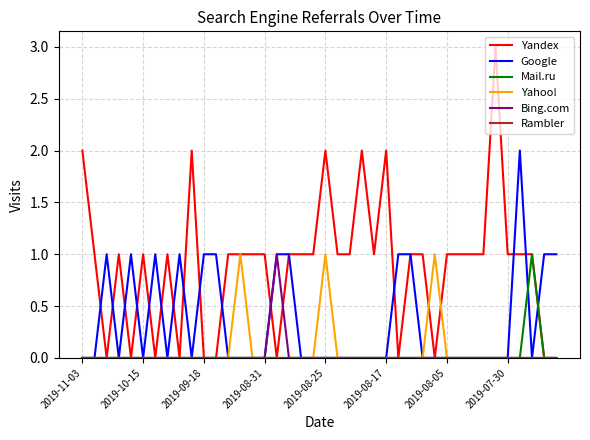

Which series has the largest total across all categories?

Yandex